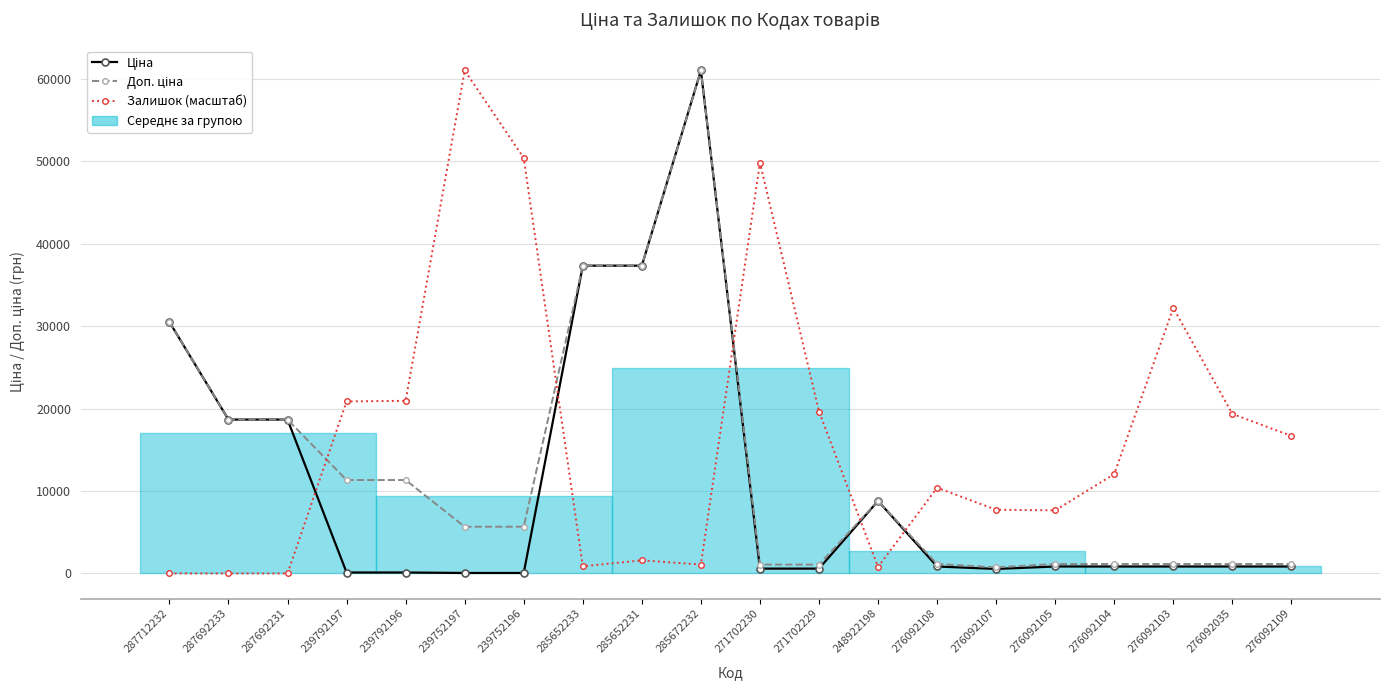

Reading right to left, list all the values displayed in this chart.

Ціна: 276092109=842.8	276092035=842.8	276092103=842.8	276092104=842.8	276092105=842.8	276092107=547.8	276092108=842.8	248922198=8797.6	271702229=586.0	271702230=586.0	285672232=61024.7	285652231=37343.0	285652233=37343.0	239752196=56.7	239752197=56.7	239792196=113.3	239792197=113.3	287692231=18671.5	287692233=18671.5	287712232=30512.3
Доп. ціна: 276092109=1142.1	276092035=1142.1	276092103=1142.1	276092104=1142.1	276092105=1142.1	276092107=742.0	276092108=1142.1	248922198=8797.6	271702229=1074.5	271702230=1074.5	285672232=61024.7	285652231=37343.0	285652233=37343.0	239752196=5667.0	239752197=5667.0	239792196=11334.0	239792197=11334.0	287692231=18671.5	287692233=18671.5	287712232=30512.3
Залишок (масштаб): 276092109=16682.5	276092035=19354.6	276092103=32209.5	276092104=12060.5	276092105=7655.2	276092107=7727.4	276092108=10399.5	248922198=794.4	271702229=19643.5	271702230=49830.8	285672232=1083.3	285652231=1588.8	285652233=866.6	239752196=50408.6	239752197=61024.7	239792196=20943.4	239792197=20871.2	287692231=0.0	287692233=0.0	287712232=0.0